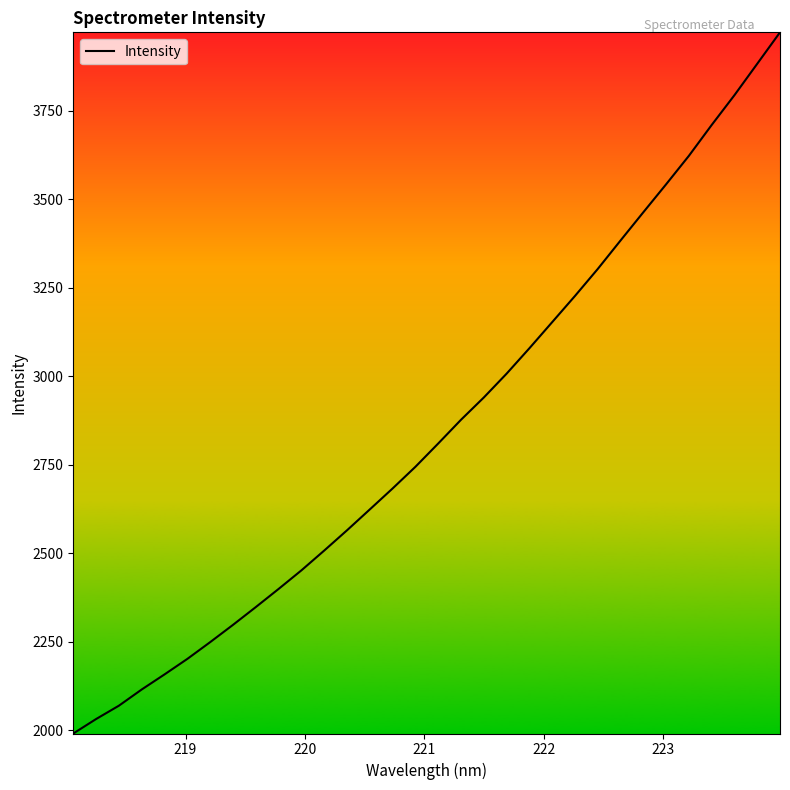

What is the difference between the maximum and minimum values?

1979.2